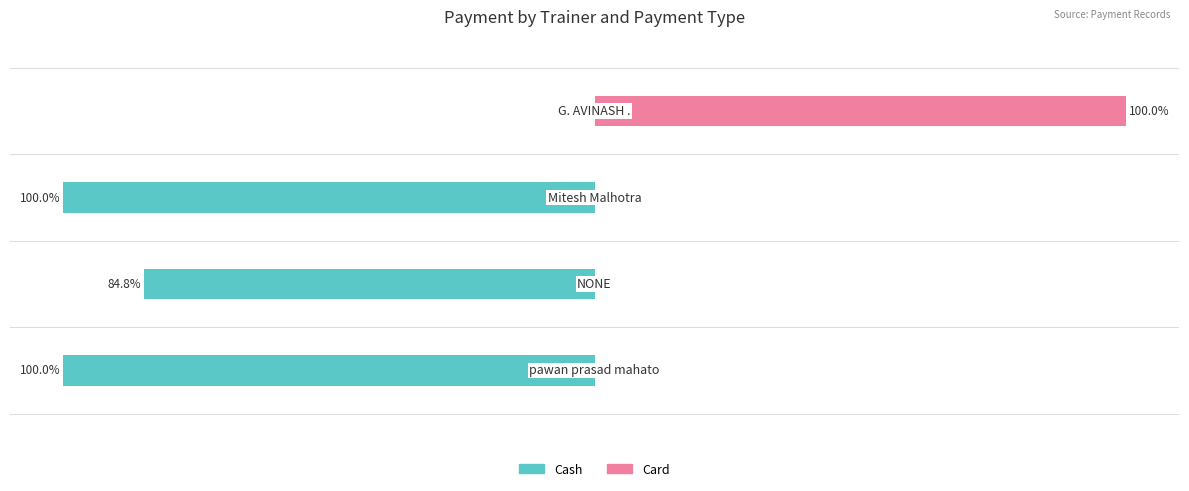

Is it true that Card equals 36.2 at −100?

False